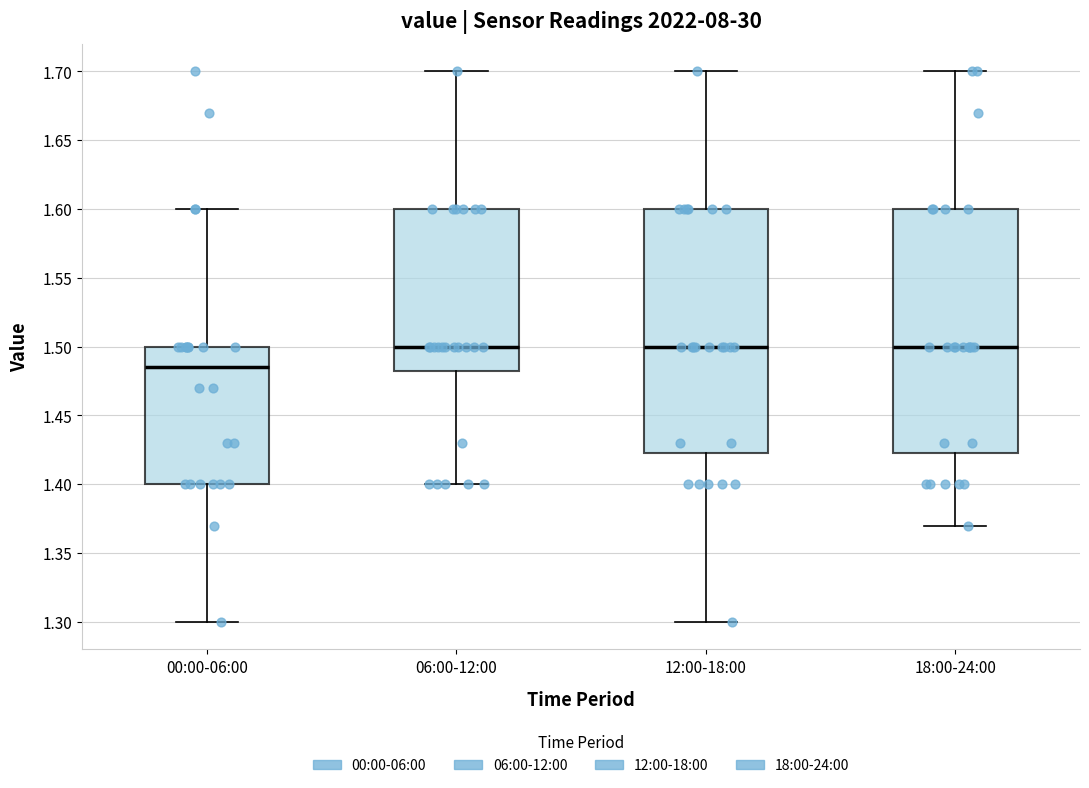

Reading left to right, read every box against the y-axis: the position of its median line, the range the box covers, and the ends of its whiskers. The values are not printed on the chart, so give them approximately, as read against the axis.

00:00-06:00: median 1.485, box 1.400 to 1.500, whiskers 1.300 to 1.600
06:00-12:00: median 1.500, box 1.485 to 1.600, whiskers 1.400 to 1.700
12:00-18:00: median 1.500, box 1.425 to 1.600, whiskers 1.300 to 1.700
18:00-24:00: median 1.500, box 1.425 to 1.600, whiskers 1.370 to 1.700